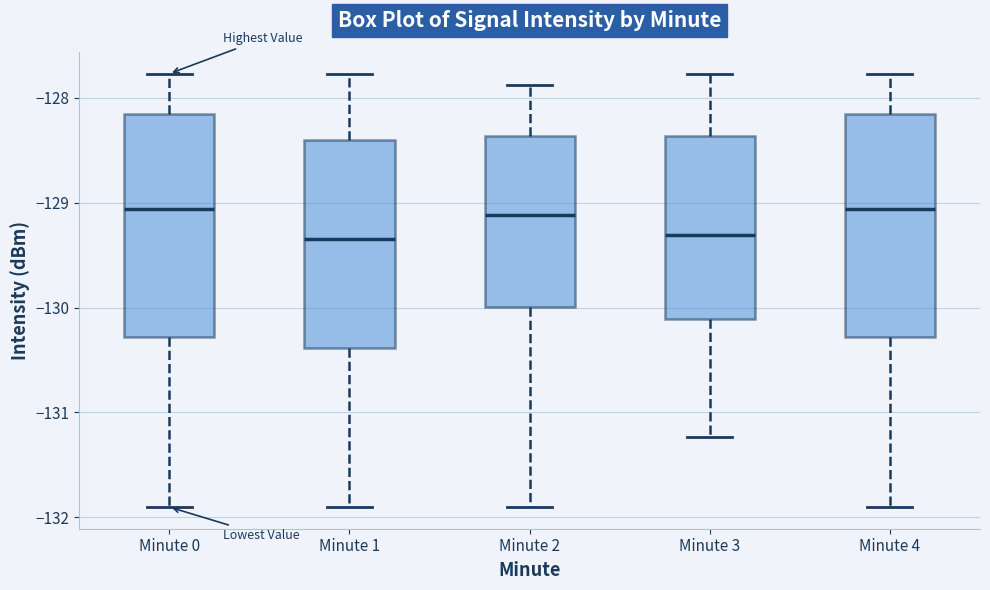

Reading left to right, transcribe this box plot: for each box, give where its median line is, the range the box spans, and where its two whiskers end, as read against the y-axis. The values are not printed on the chart, so give them approximately, as read against the axis.

Minute 0: median -129.1, box -130.3 to -128.2, whiskers -131.9 to -127.8
Minute 1: median -129.3, box -130.4 to -128.4, whiskers -131.9 to -127.8
Minute 2: median -129.1, box -130.0 to -128.4, whiskers -131.9 to -127.9
Minute 3: median -129.3, box -130.1 to -128.4, whiskers -131.2 to -127.8
Minute 4: median -129.1, box -130.3 to -128.2, whiskers -131.9 to -127.8